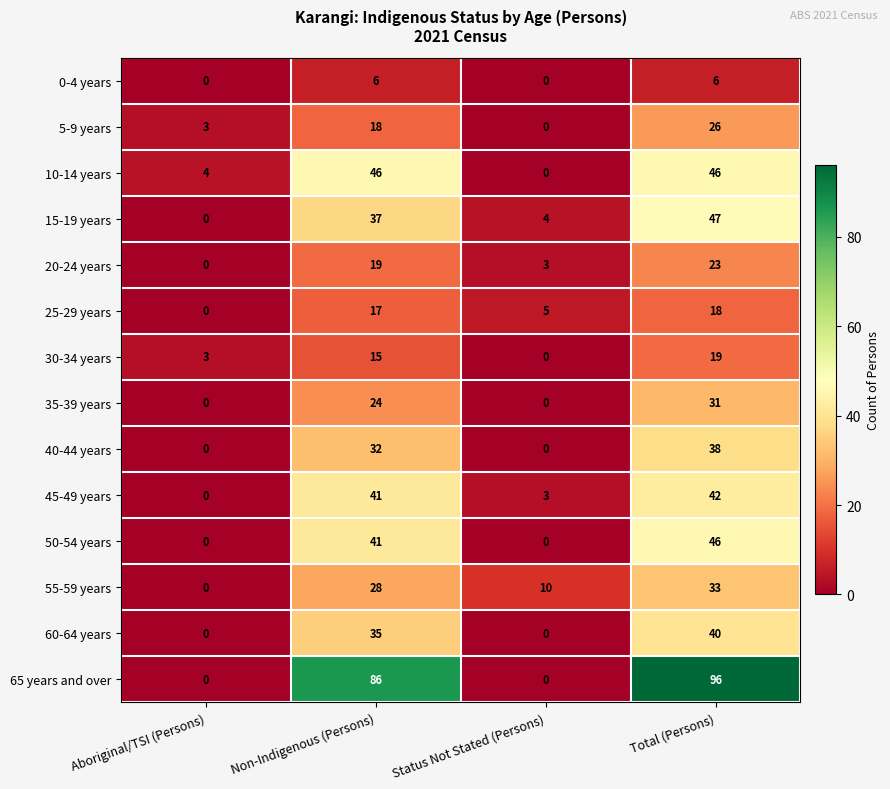

Which series has the largest total across all categories?

65 years and over